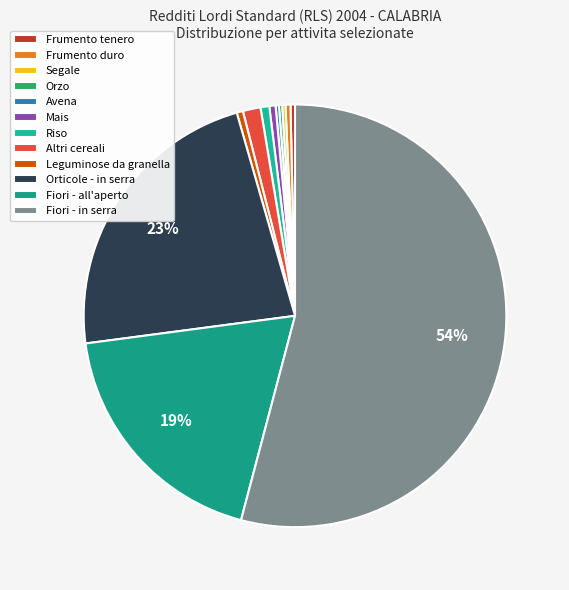

Is there a majority slice in this chart?

Yes